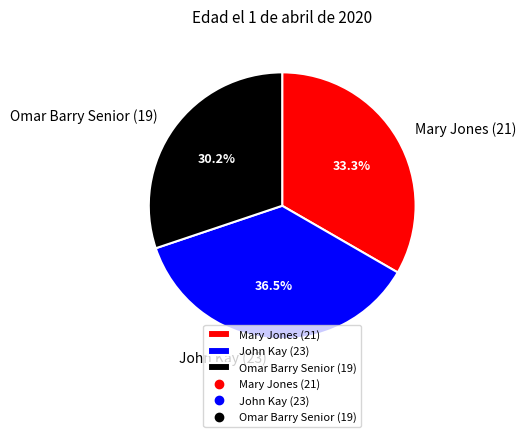

Between Mary Jones (21) and John Kay (23), which is larger?

John Kay (23)